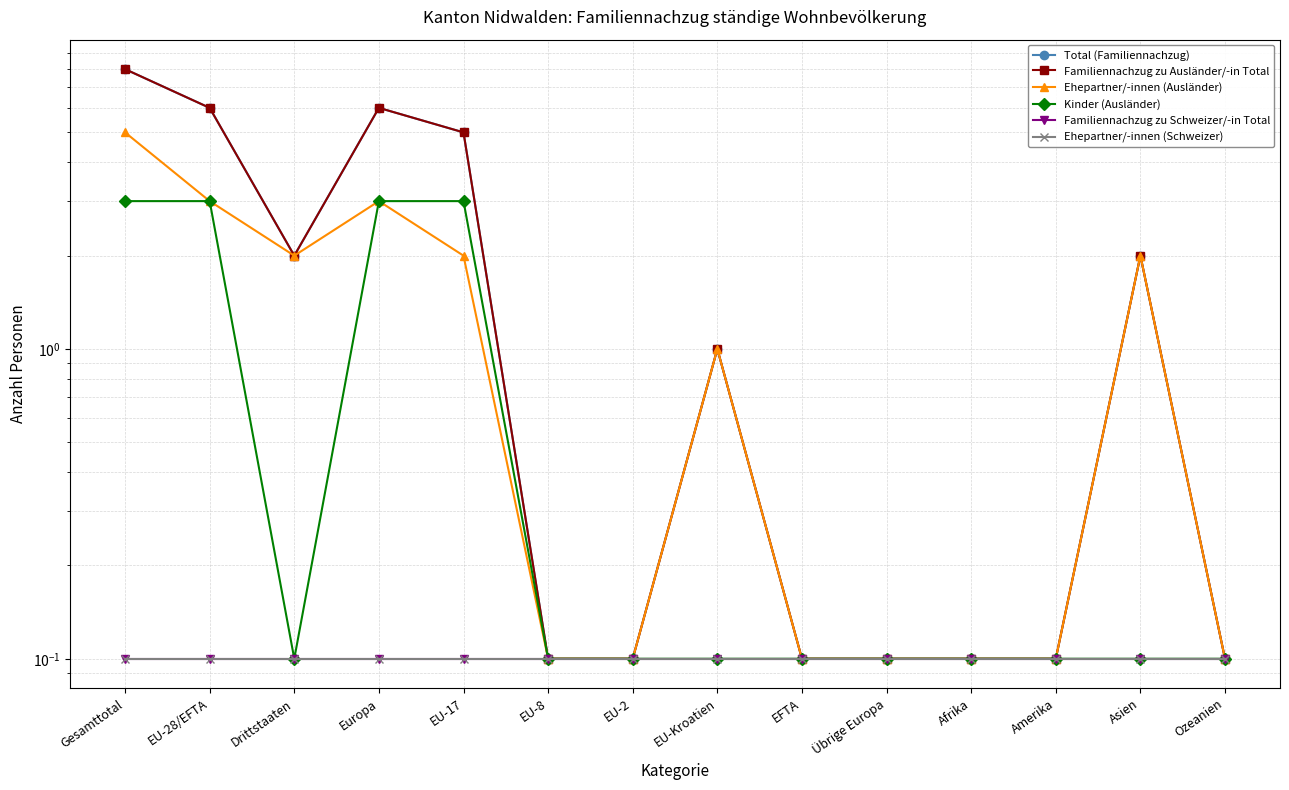

The Kinder (Ausländer) series shows 0.2 at EFTA. True or false?

False